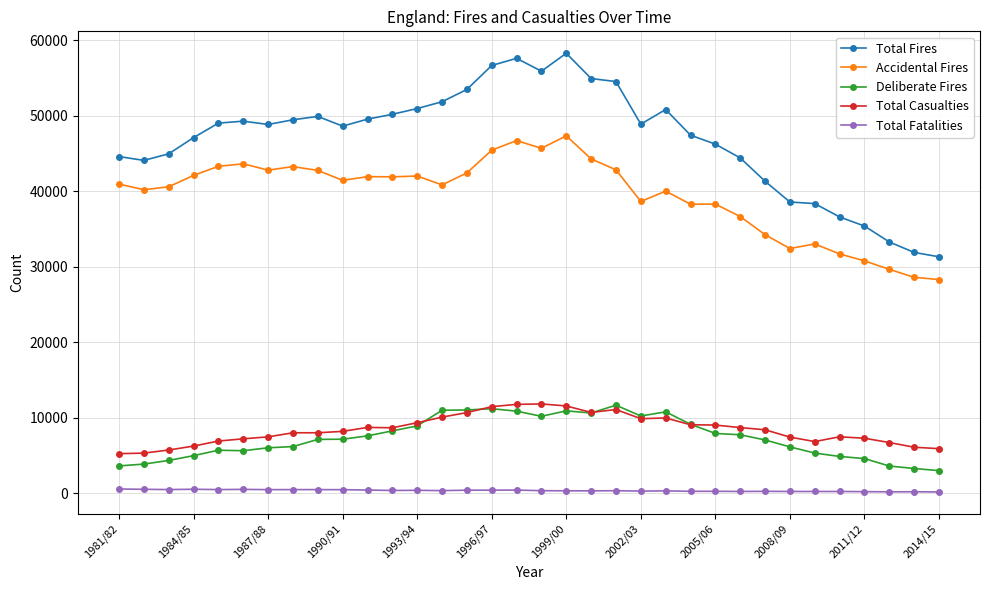

What is the value of the Total Casualties point at the 8th from the left?

8027